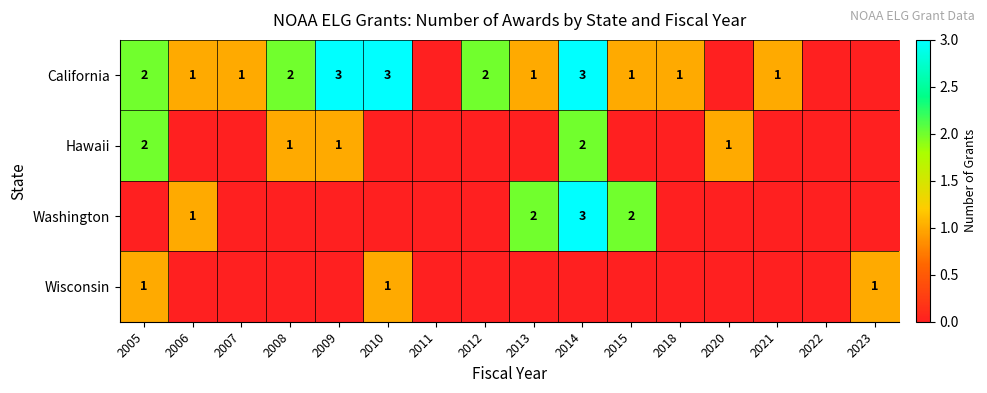

Is it true that Hawaii equals 3 at 2014?

False